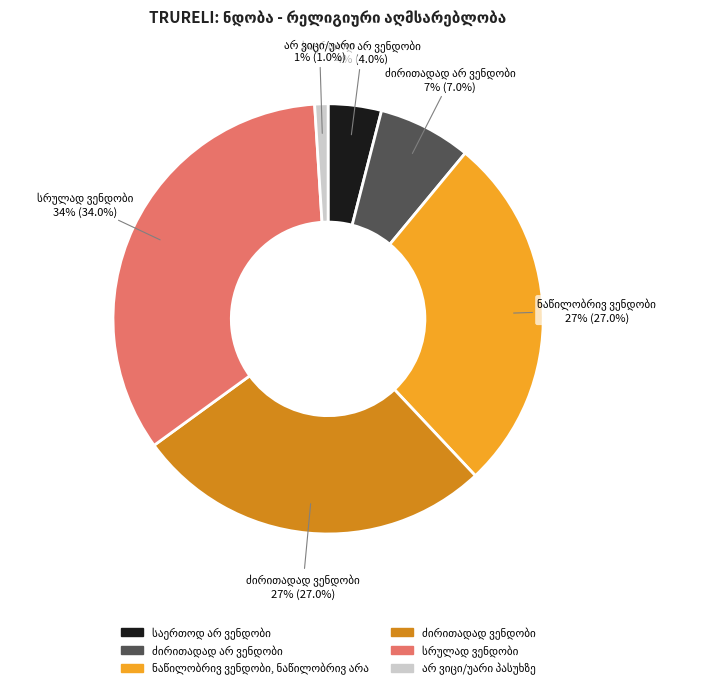

To the nearest percent, what is the difference between the largest and smallest slice percentages?

33%